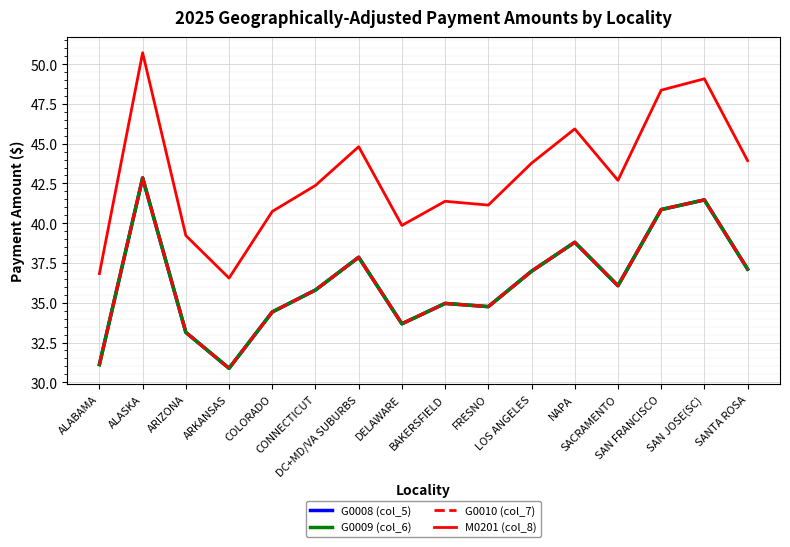

What is the sum of the G0010 (col_7) values at NAPA and DC+MD/VA SUBURBS?

76.7